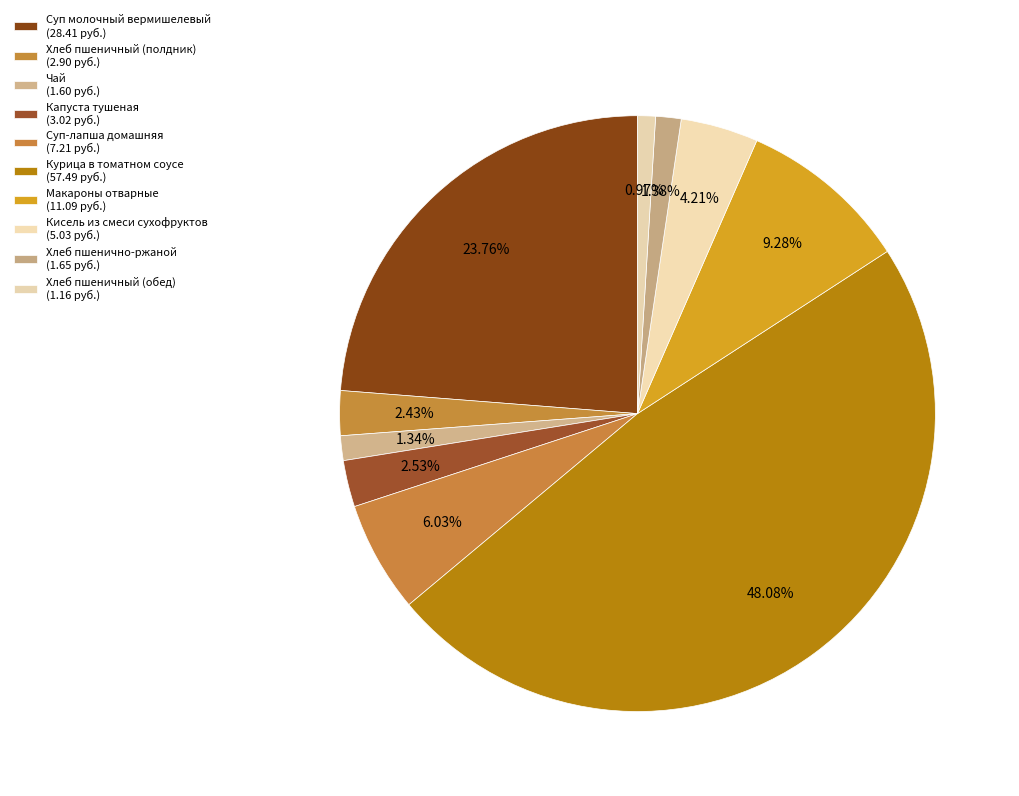

How many segments does this pie chart have?

10